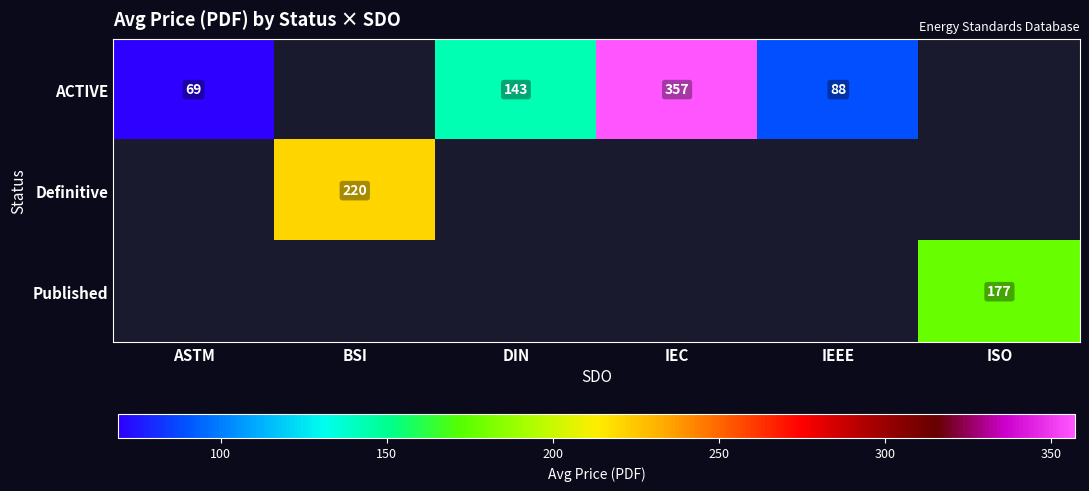

True or false: ACTIVE has a value of 143 at DIN.

True